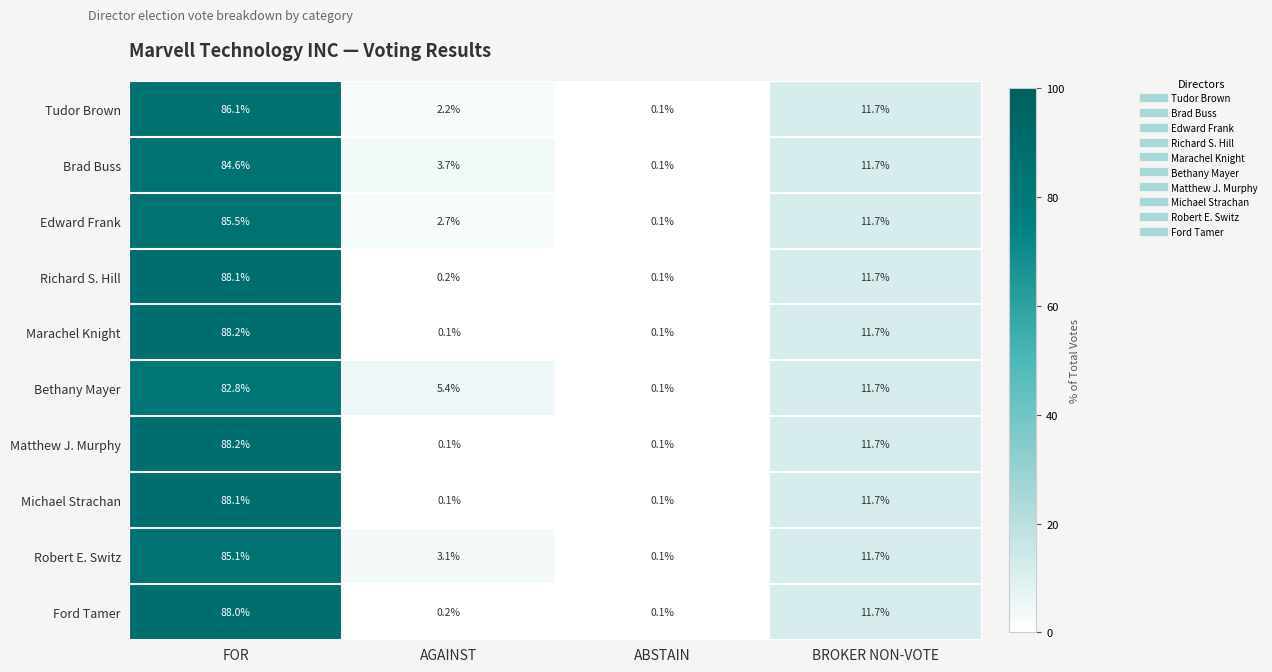

What is the total value across all series at BROKER NON-VOTE?

117.0